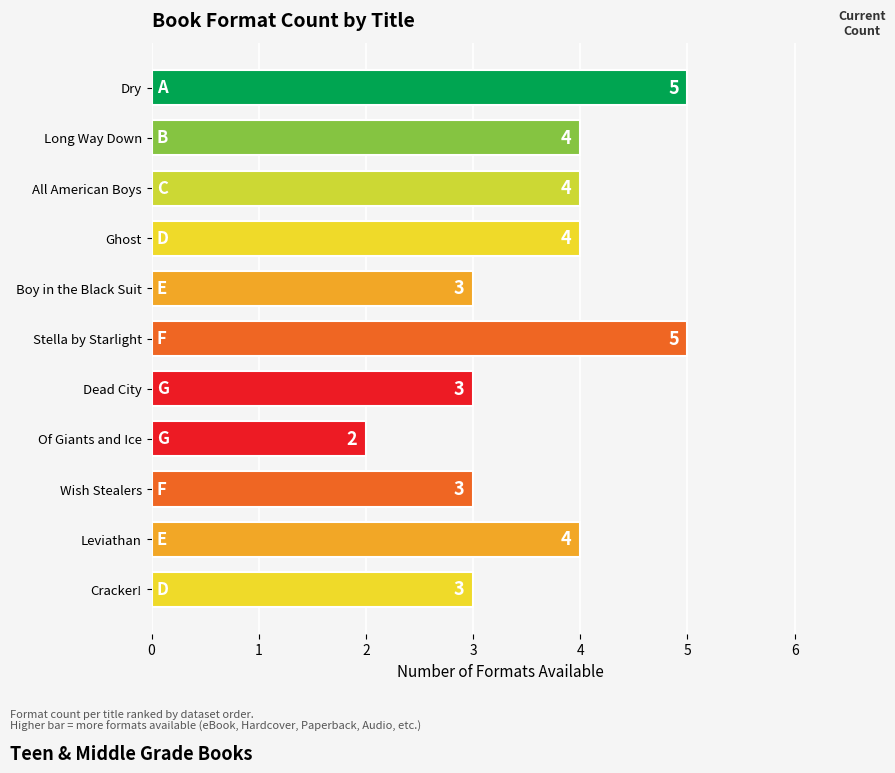

Reading bottom to top, list all the values displayed in this chart.

Cracker!=3	Leviathan=4	Wish Stealers=3	Of Giants and Ice=2	Dead City=3	Stella by Starlight=5	Boy in the Black Suit=3	Ghost=4	All American Boys=4	Long Way Down=4	Dry=5